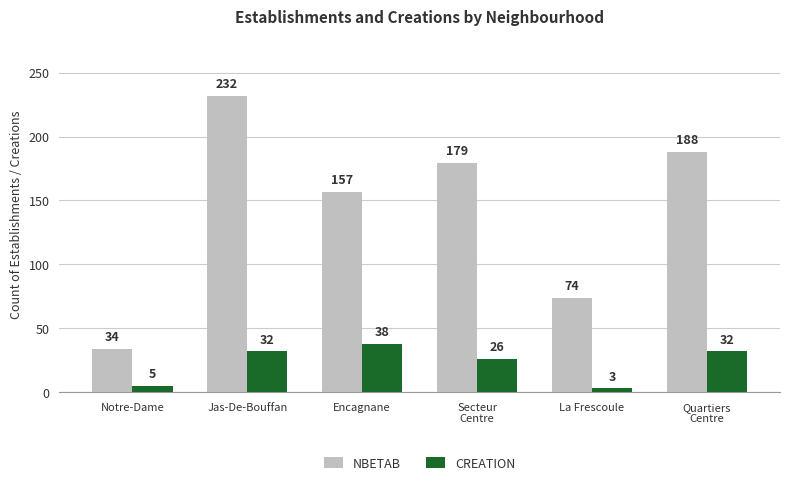

What position from the left is Secteur
Centre?

4